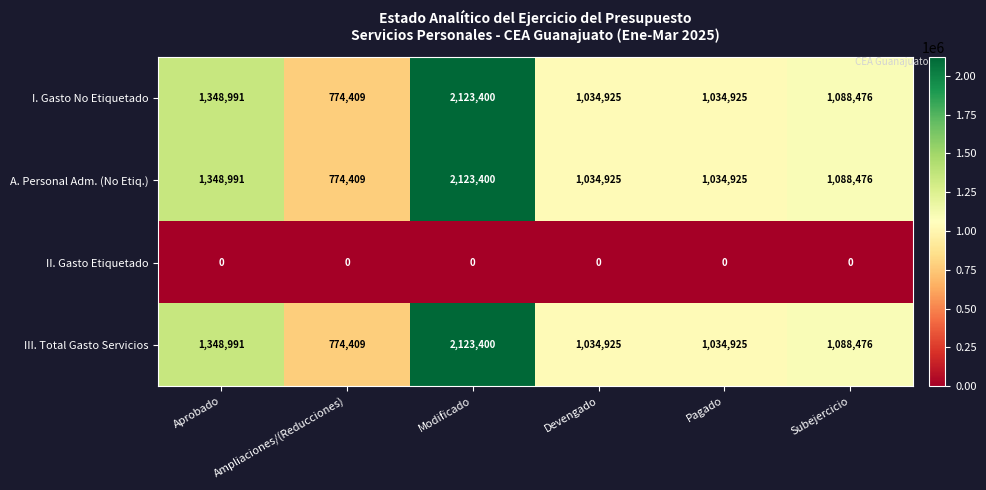

What is the difference between the highest and lowest values at Subejercicio?

1088476